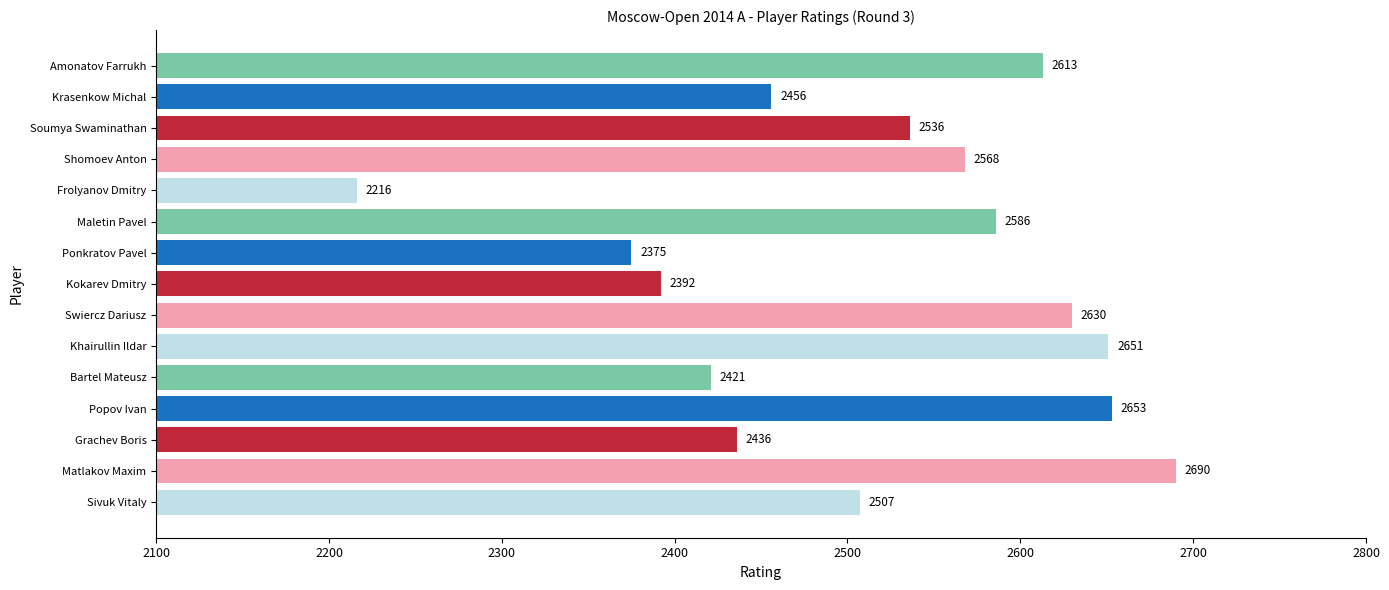

What is the difference between the maximum and minimum values?

474